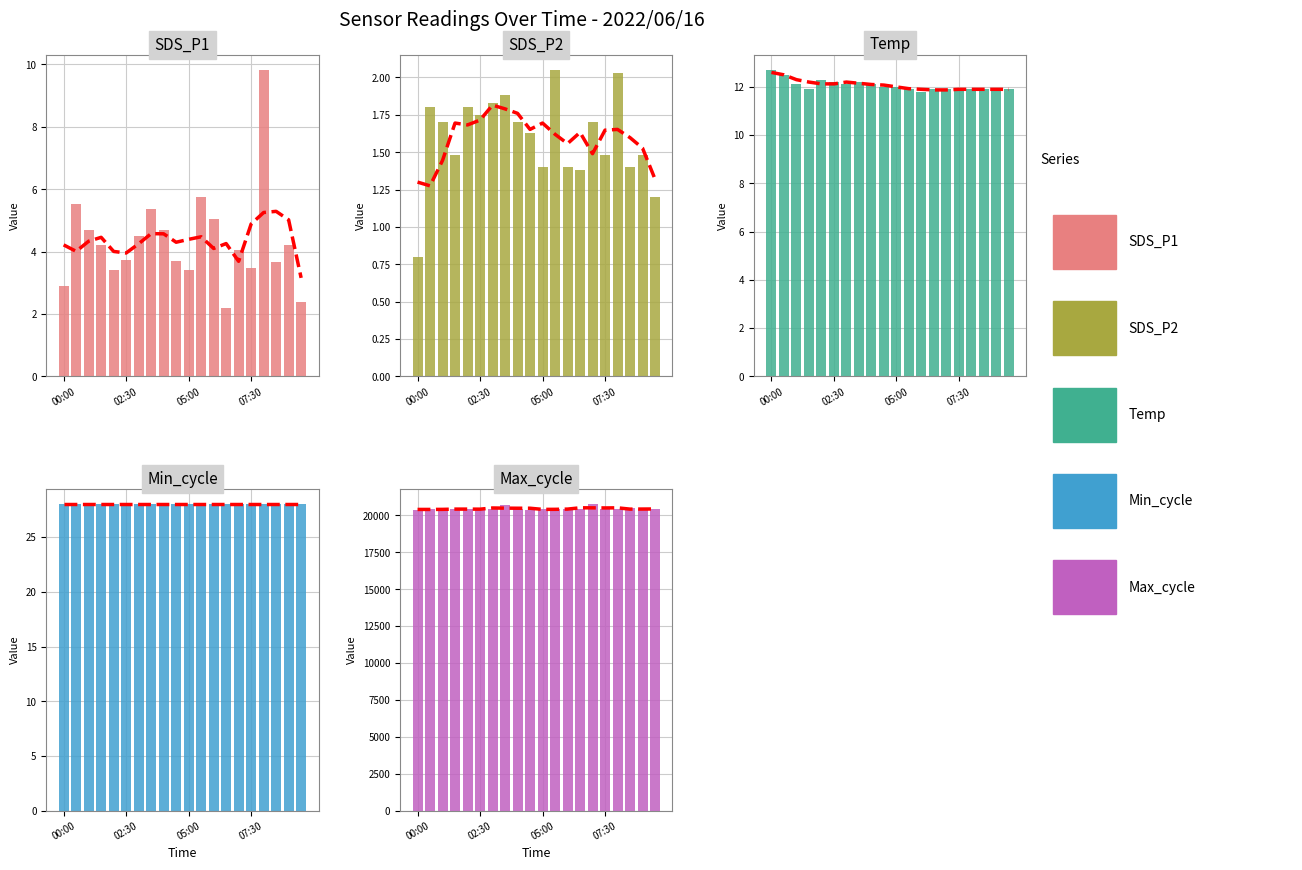

What is the minimum value for SDS_P1?

2.2